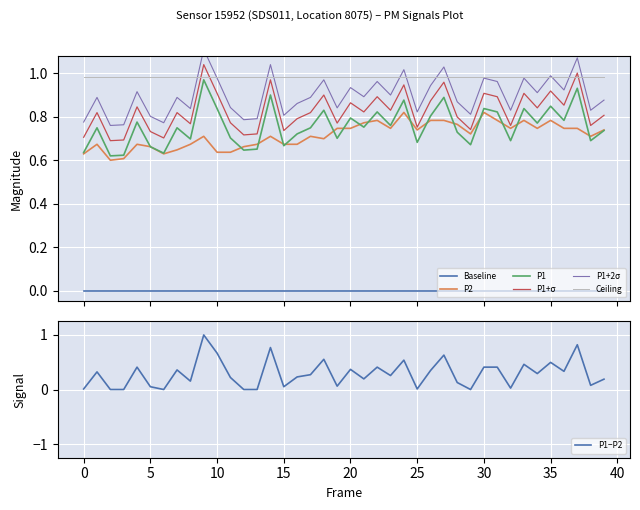

True or false: P1+σ and Ceiling intersect in this chart.

True